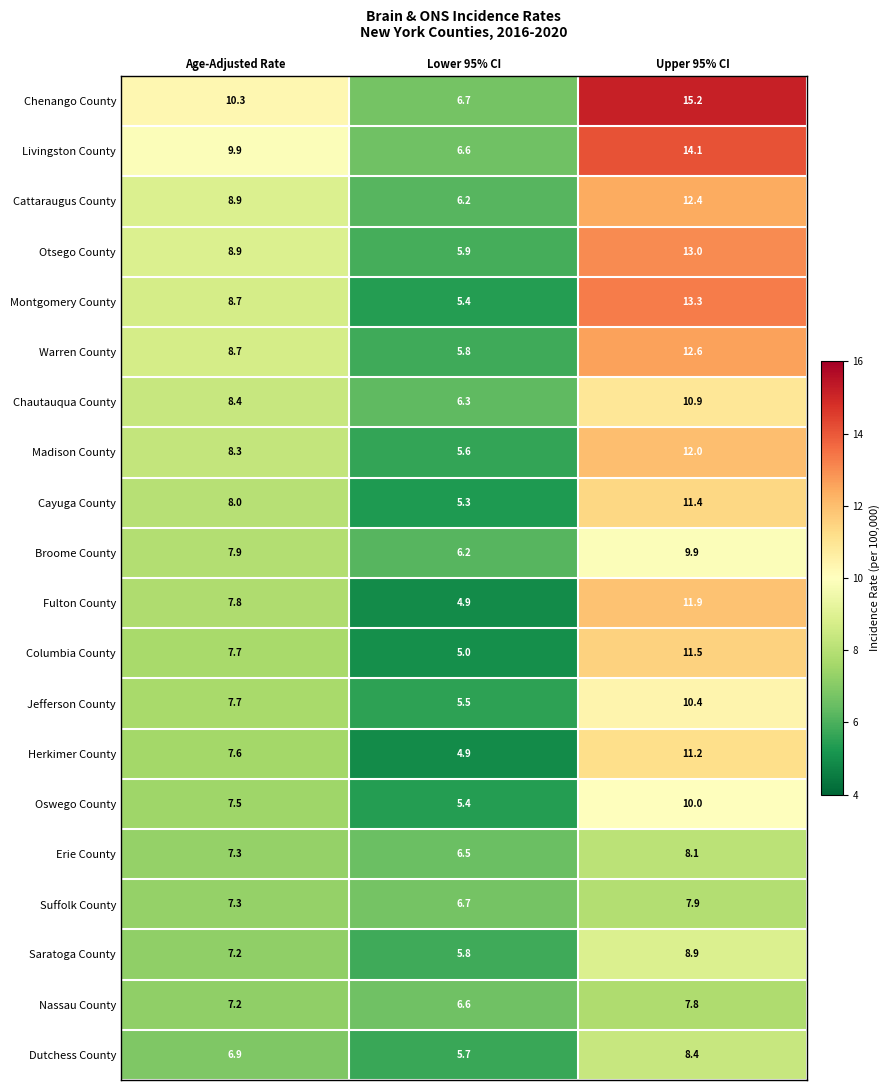

Is it true that Otsego County equals 15.2 at Age-Adjusted Rate?

False